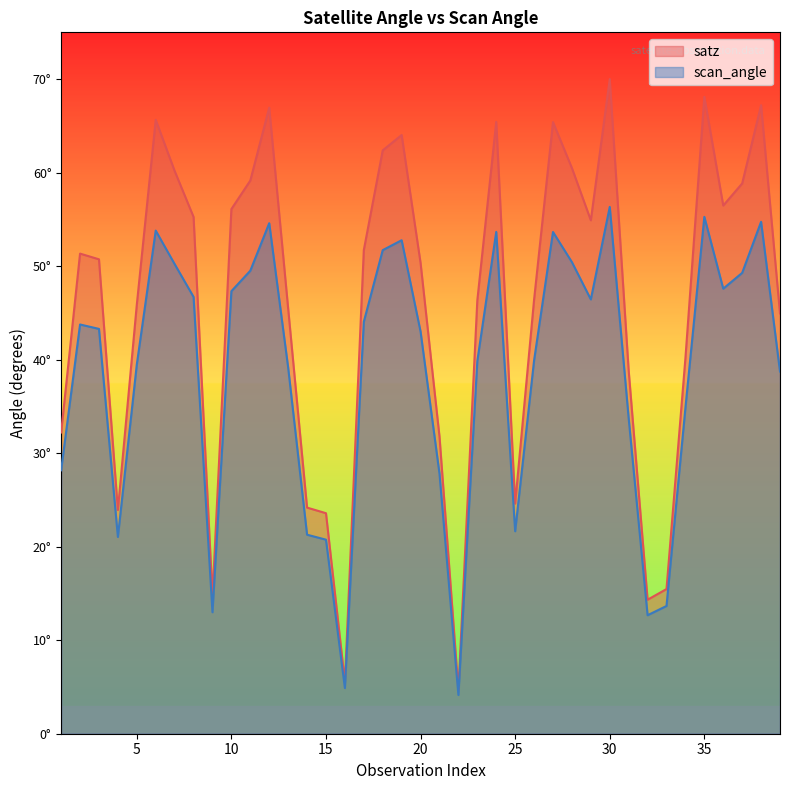

Does the chart have visible grid lines?

No